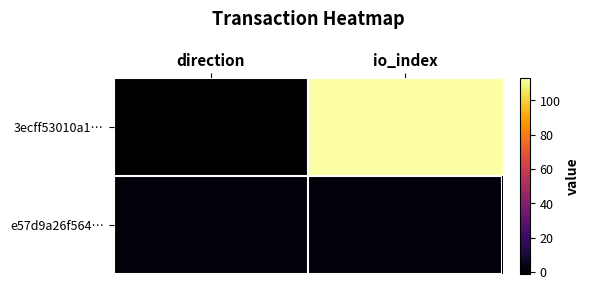

Reading right to left, list all the values displayed in this chart.

3ecff53010a1…: io_index=113	direction=-1
e57d9a26f564…: io_index=1	direction=1